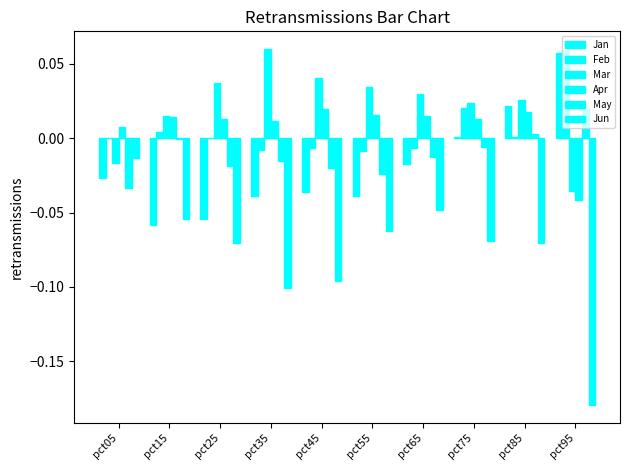

The value of May at pct35 is -0.0. True or false?

False